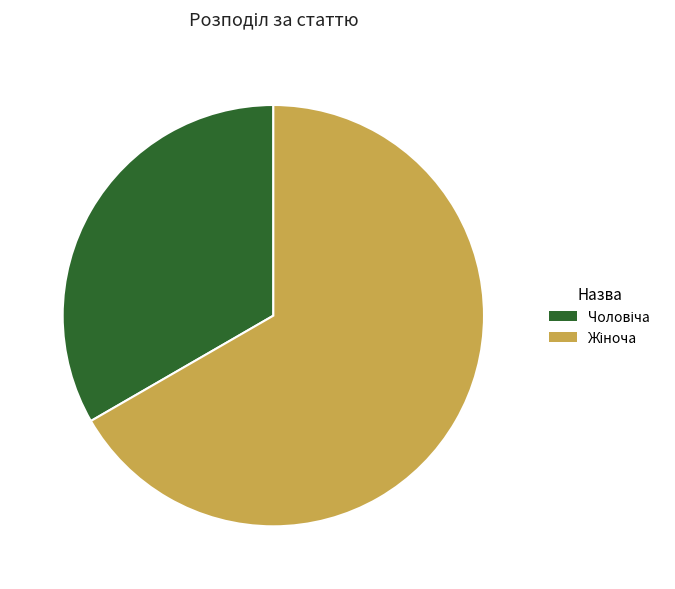

Is there any slice that represents more than half of the pie?

Yes